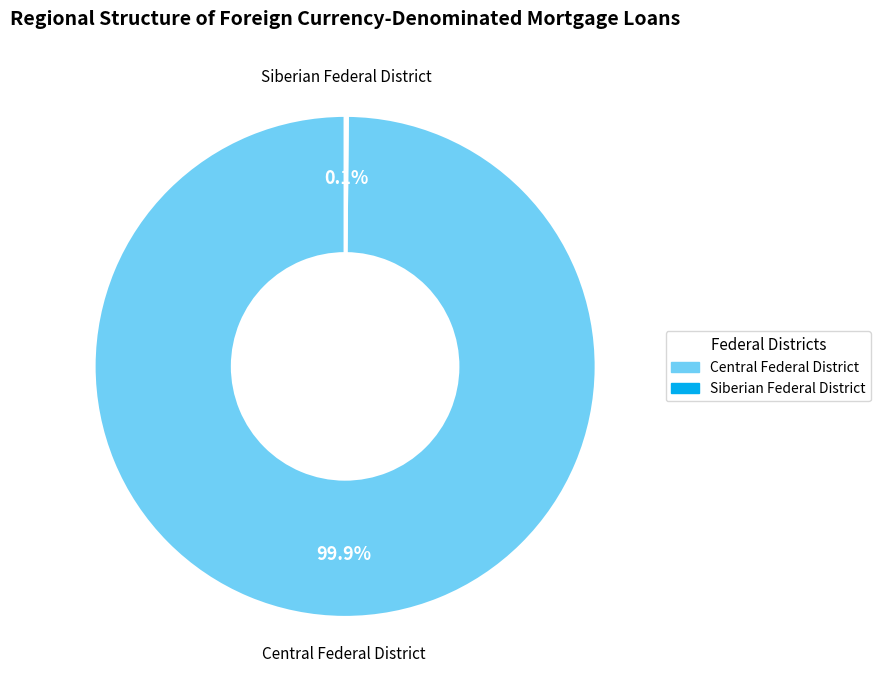

Is there a majority slice in this chart?

Yes